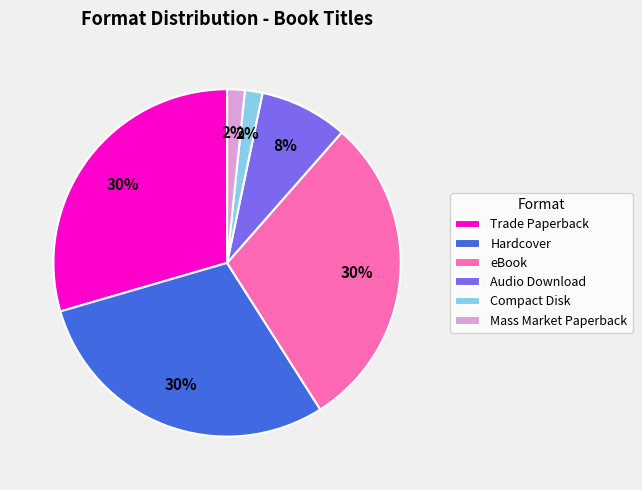

To the nearest percent, what portion does Mass Market Paperback represent?

2%